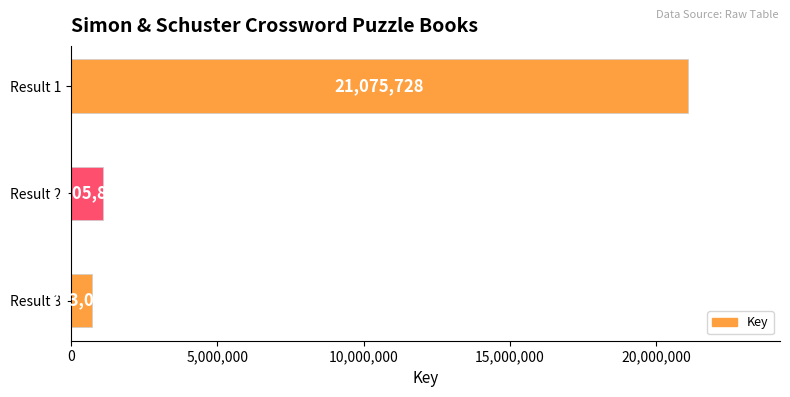

Reading bottom to top, extract all data points from this chart.

Result 3=703077	Result 2=1105896	Result 1=21075728